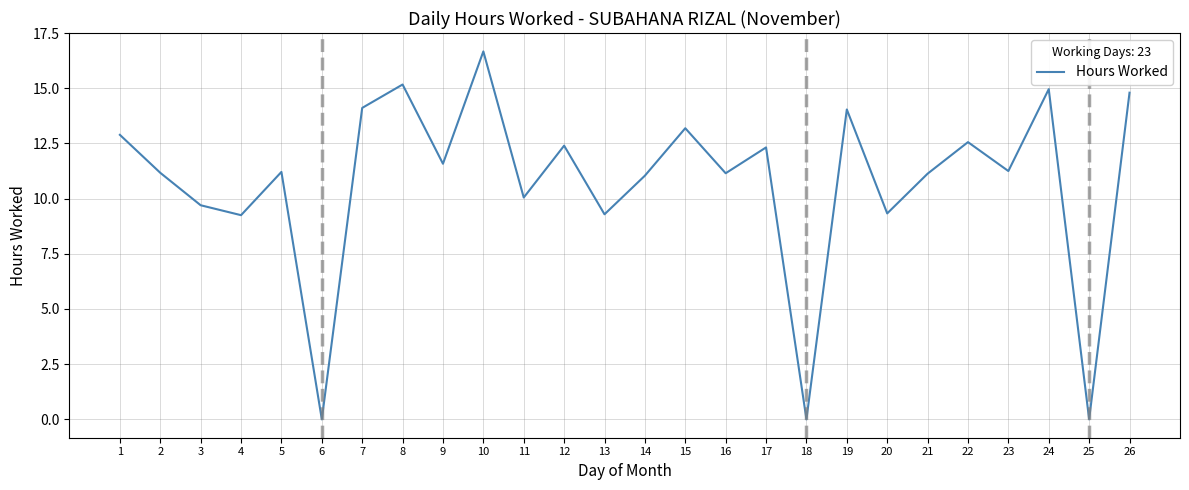

Where is the first local minimum?

4